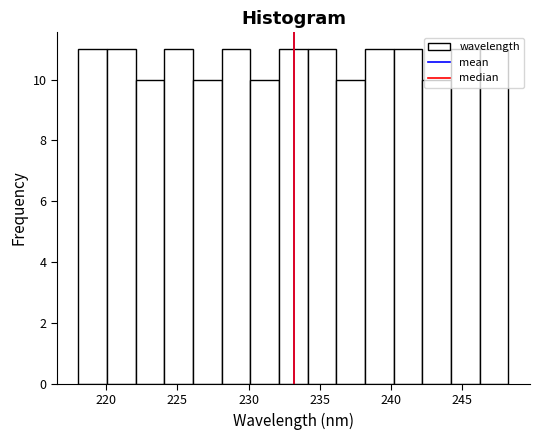

How tall is the bar that spans 218.0 to 220.0 on the x-axis? Neither the bar edges nor the heights are printed on the chart, so give them approximately, as read against the axes.

11